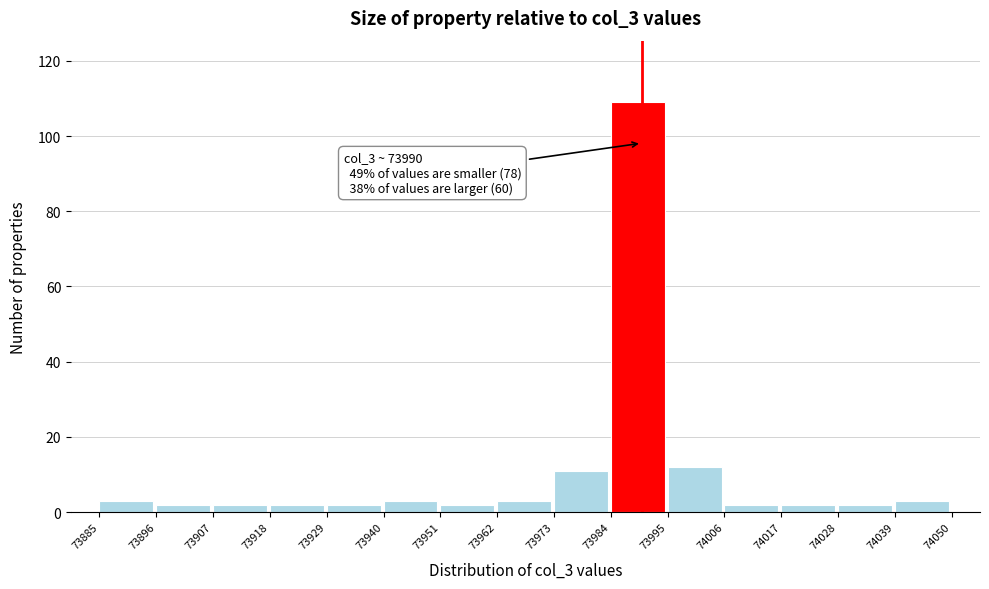

Over which range of the x-axis is the bar tallest?

73984 to 73995